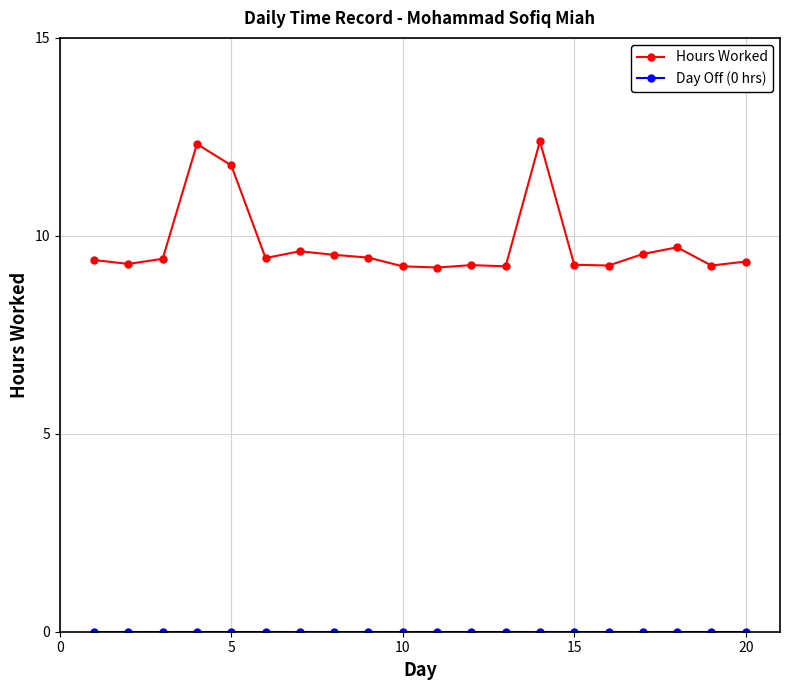

What is the minimum value for Hours Worked?

9.2